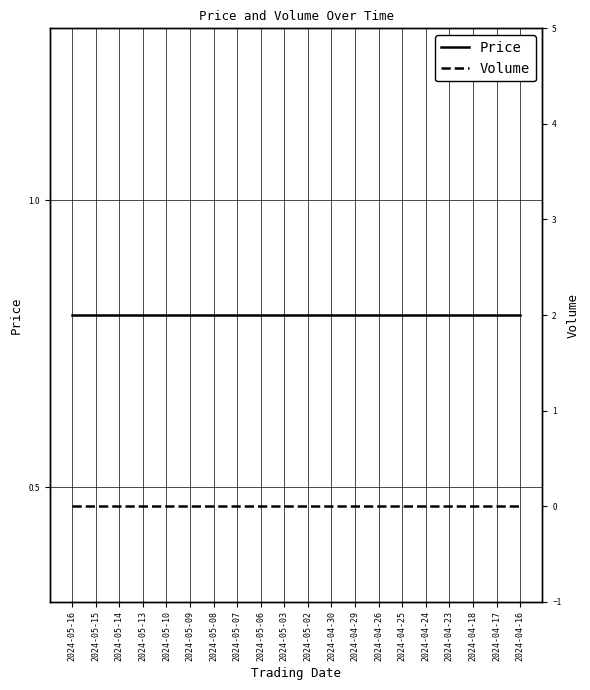

The value of Price at 2024-04-23 is 0.3. True or false?

False